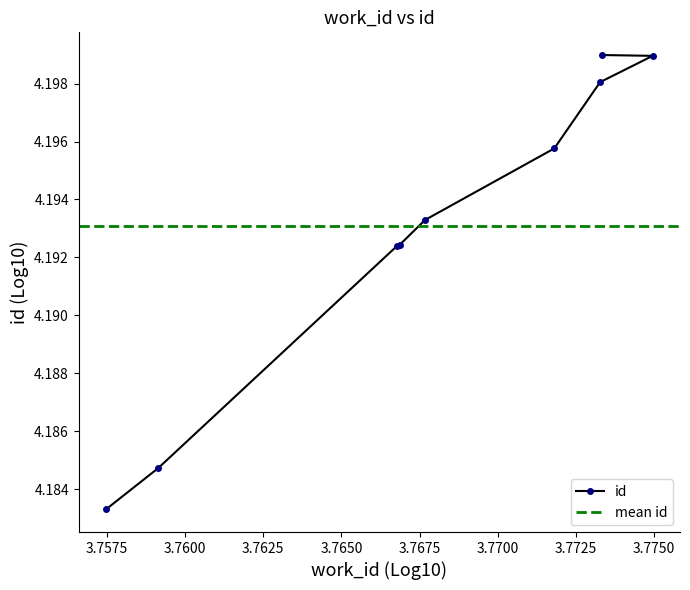

Is this an area chart (filled region under the line)?

No